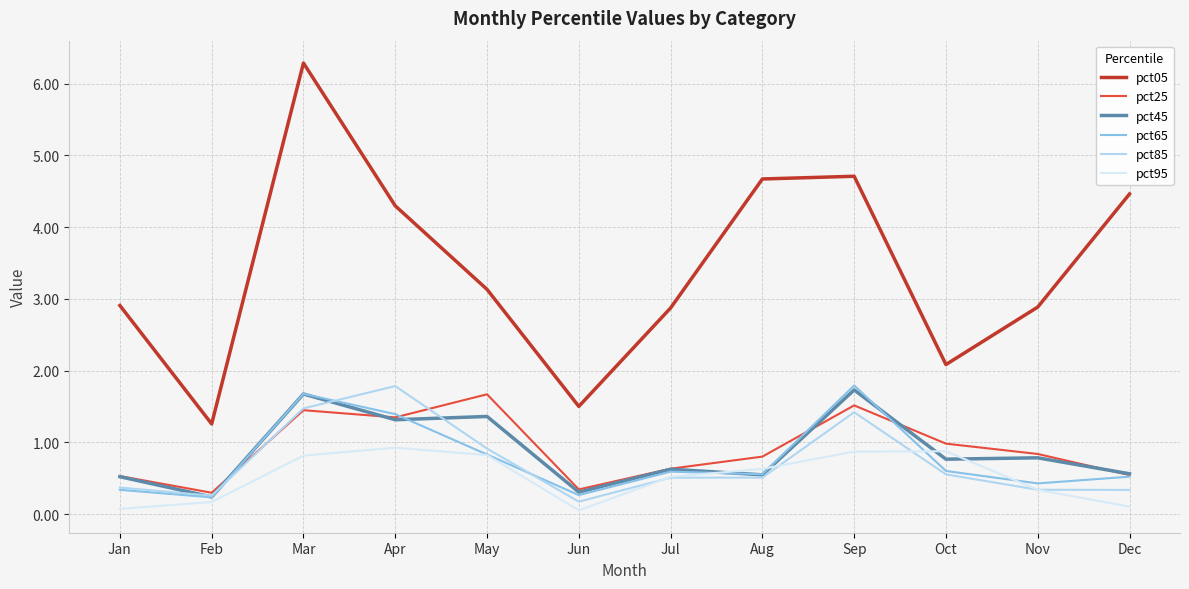

Which series has the largest range (max minus min)?

pct05